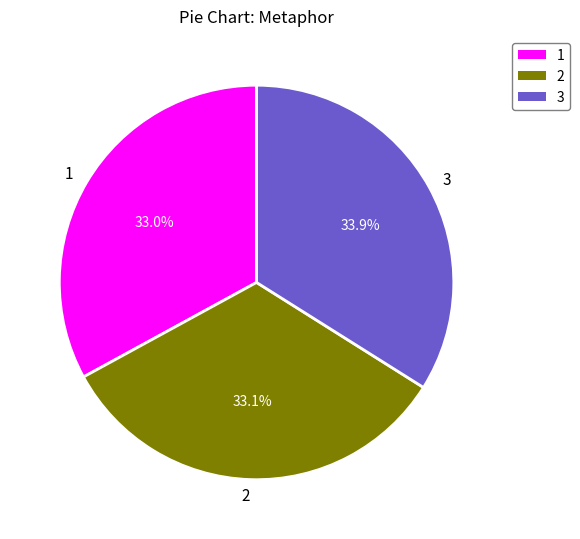

Combined, do 1 and 3 account for over 50%?

Yes